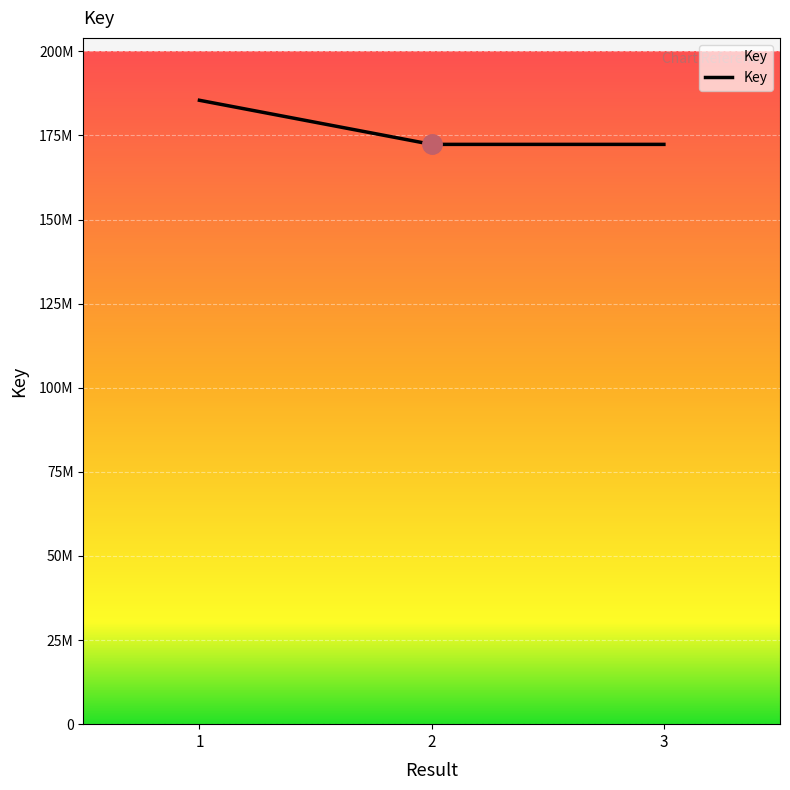

Does the chart have visible grid lines?

Yes